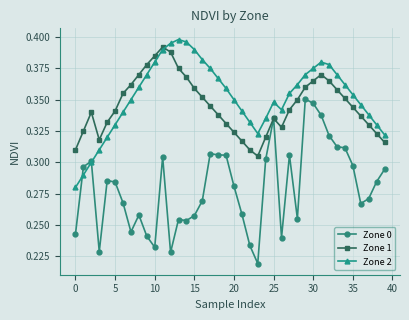

At how many categories does at least one series exceed 0?

40